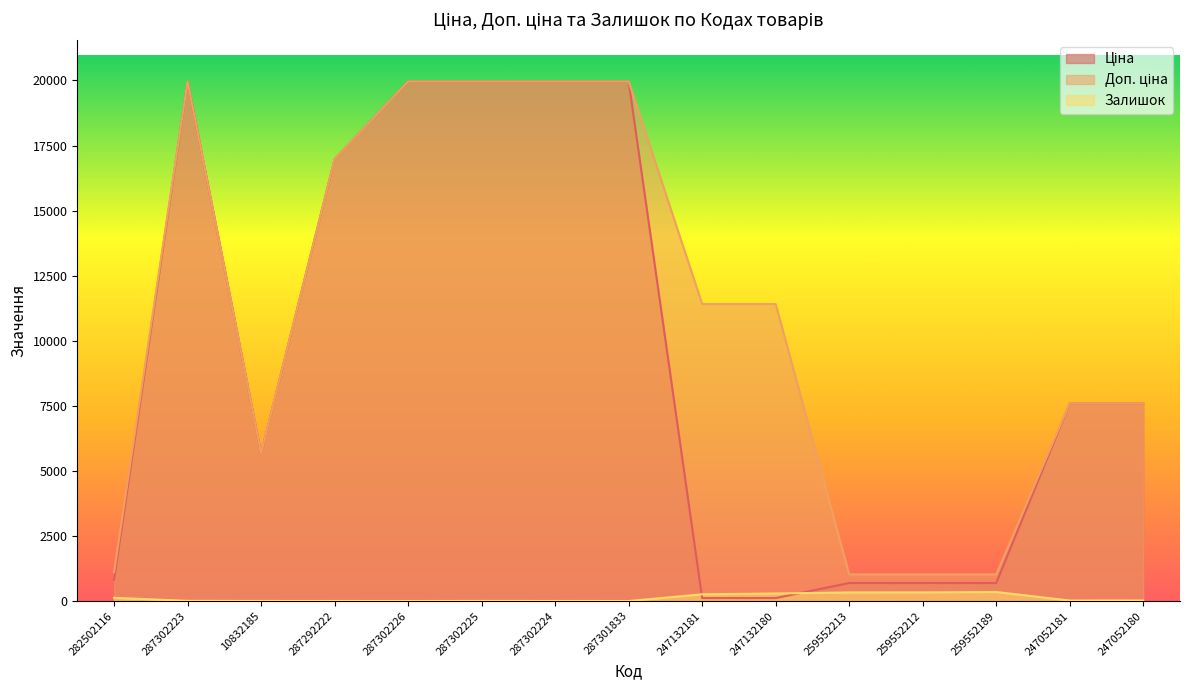

What is the difference between the maximum and second lowest values in the Залишок series?

348.0